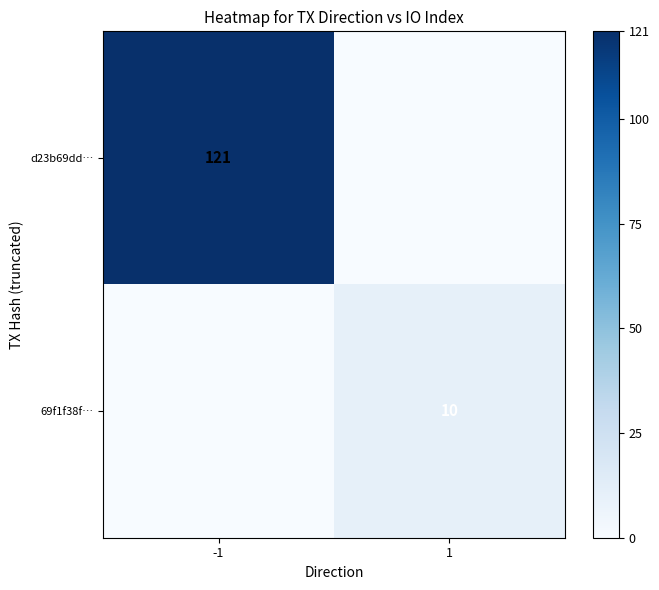

Is it true that d23b69dd… equals 121 at -1?

True